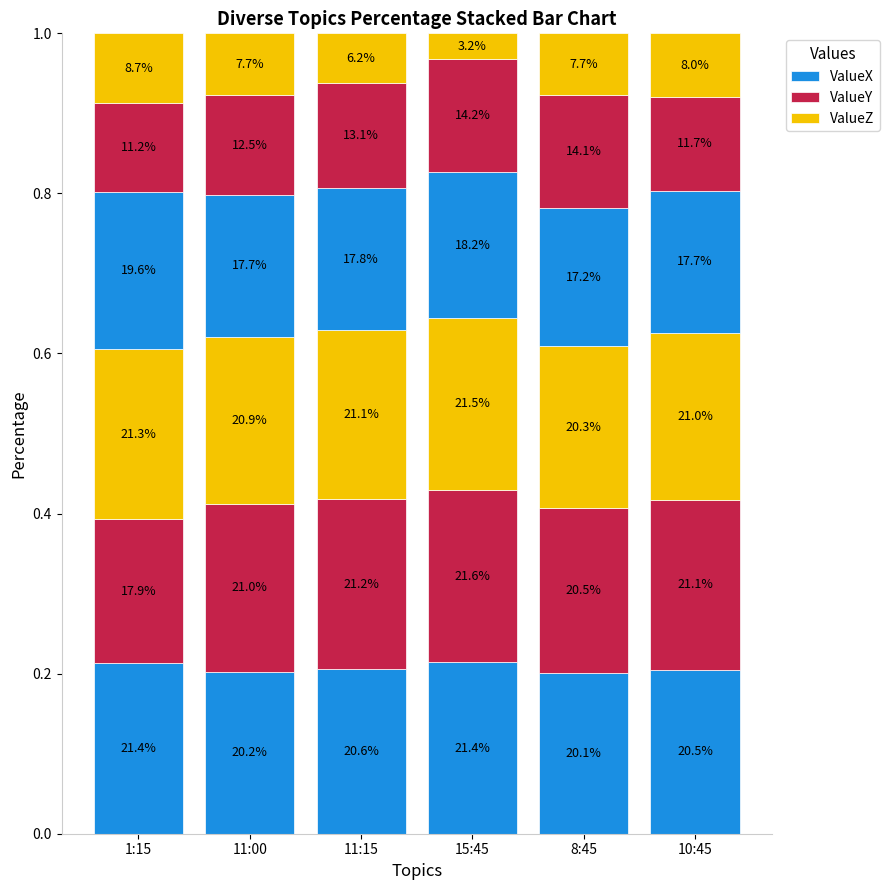

What position from the right is 15:45?

3